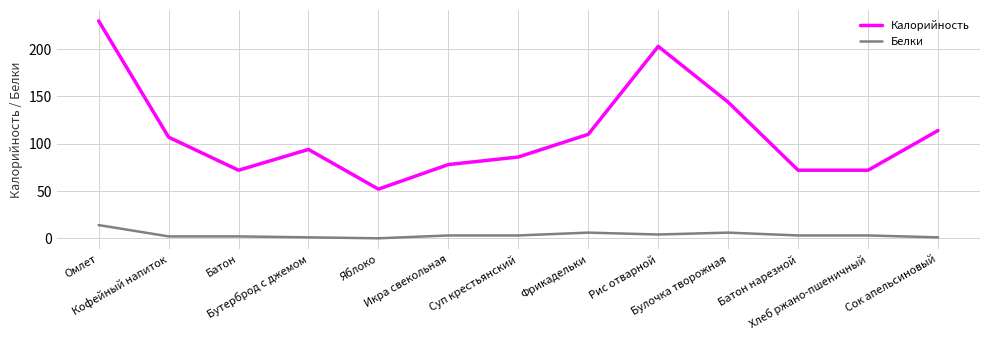

How many lines are shown in the chart?

2